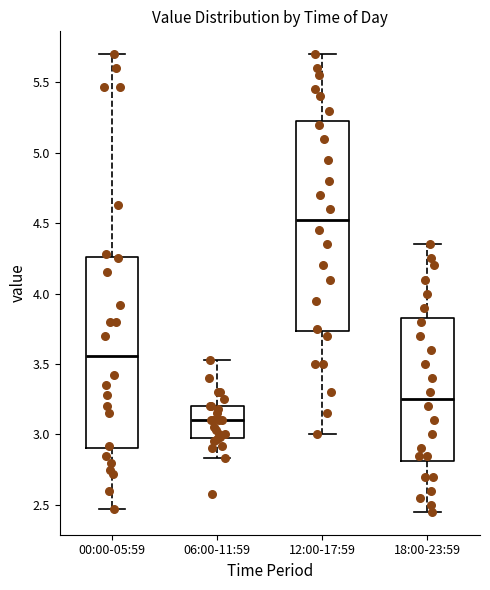

Comparing the boxes themselves (not the whiskers), which one is the tallest?

12:00-17:59